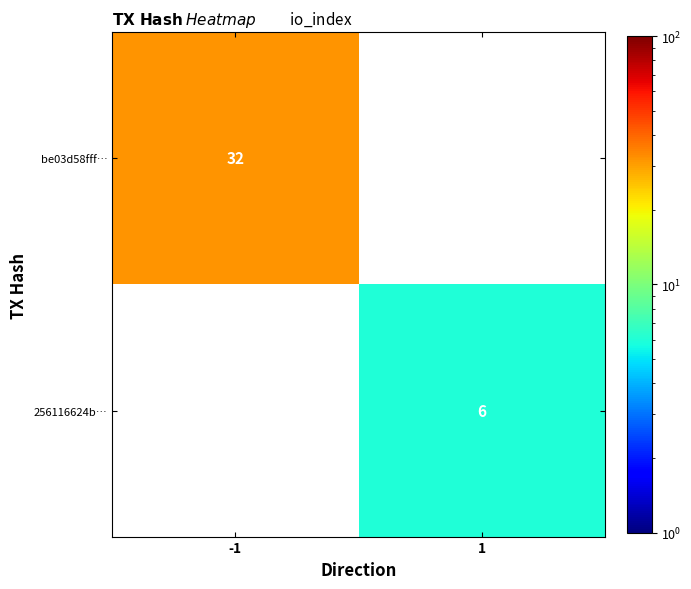

How many categories are shown in the chart?

2